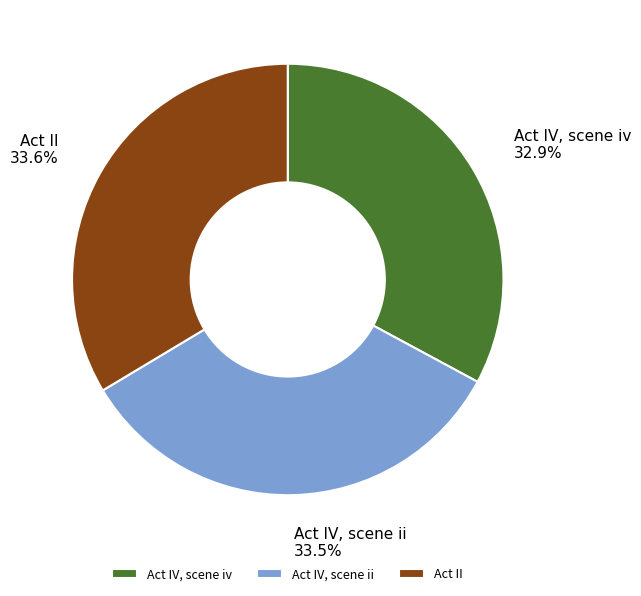

Which category has the smallest portion of the pie?

Act IV, scene iv